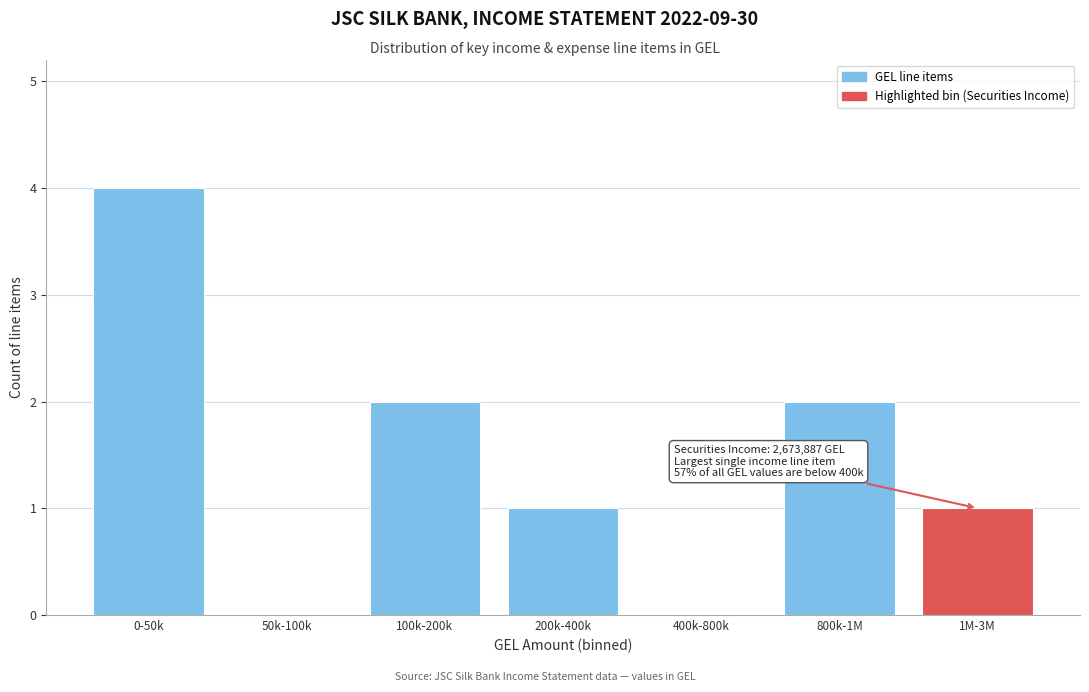

Reading left to right, list all the values displayed in this chart.

0-50k=4	50k-100k=0	100k-200k=2	200k-400k=1	400k-800k=0	800k-1M=2	1M-3M=1